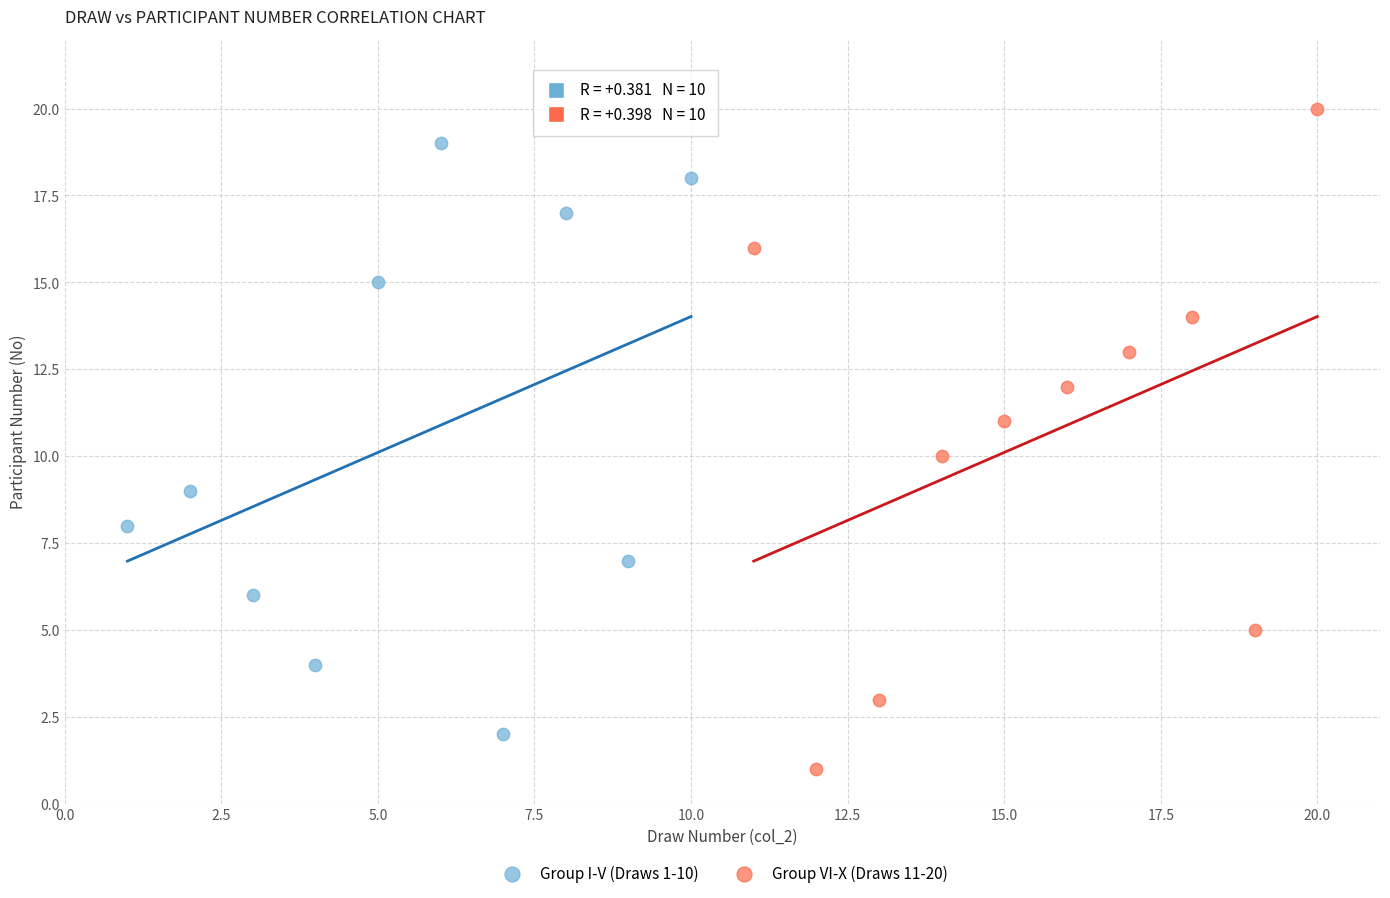

Which series has the widest spread of Y values?

Group VI-X (Draws 11-20)